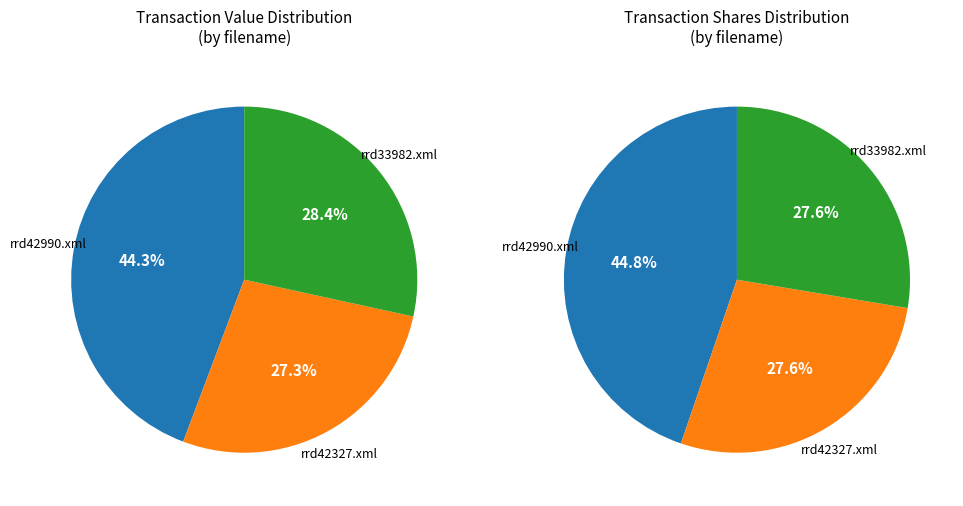

To the nearest percent, what portion does rrd33982.xml represent?

28%